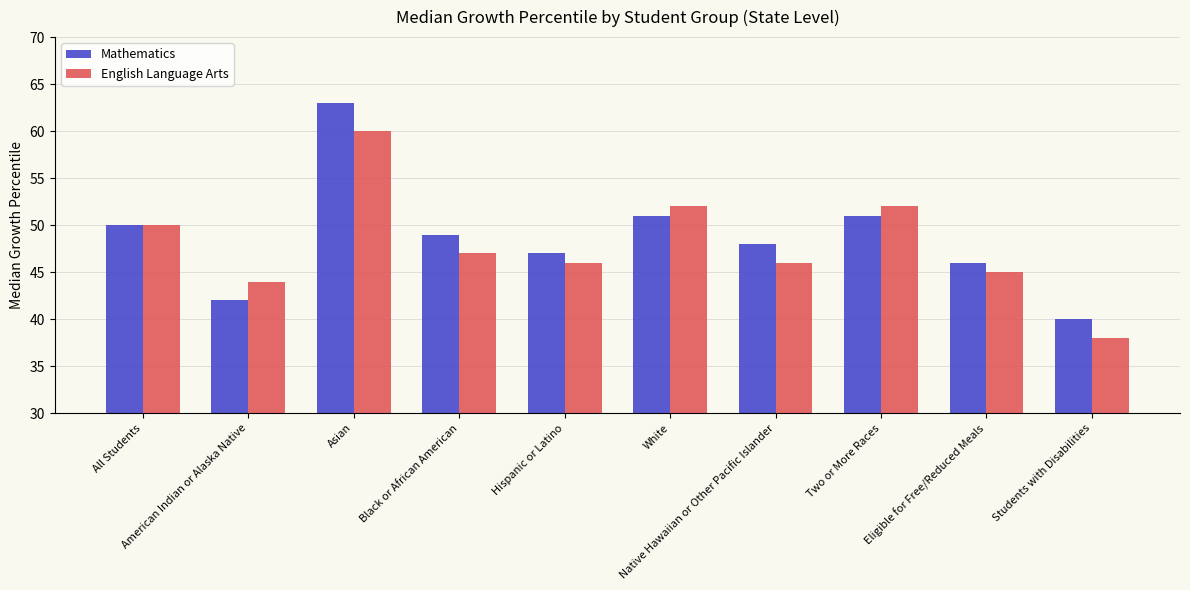

What position from the right is Asian?

8